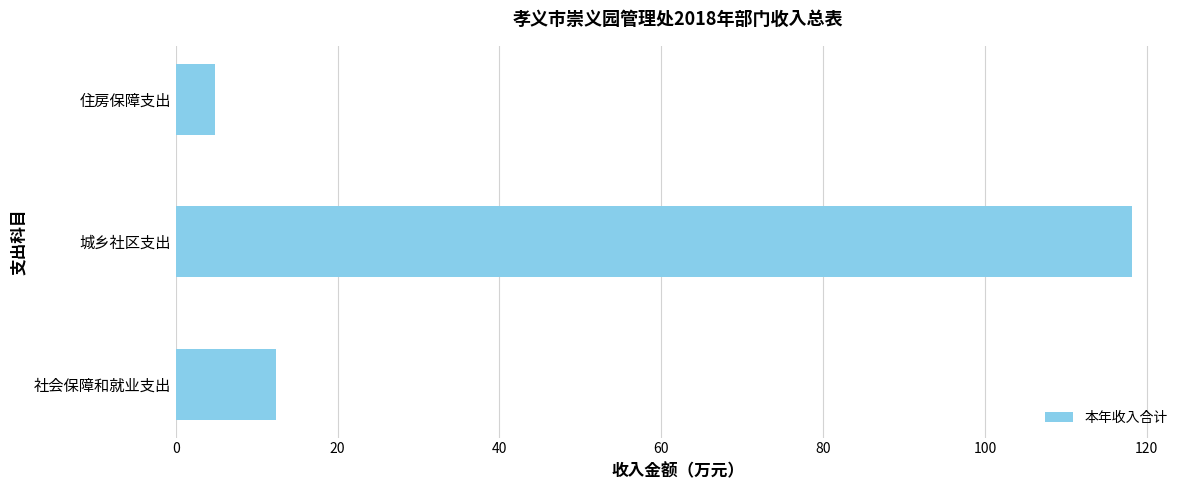

What is the difference between the maximum and minimum values?

113.3